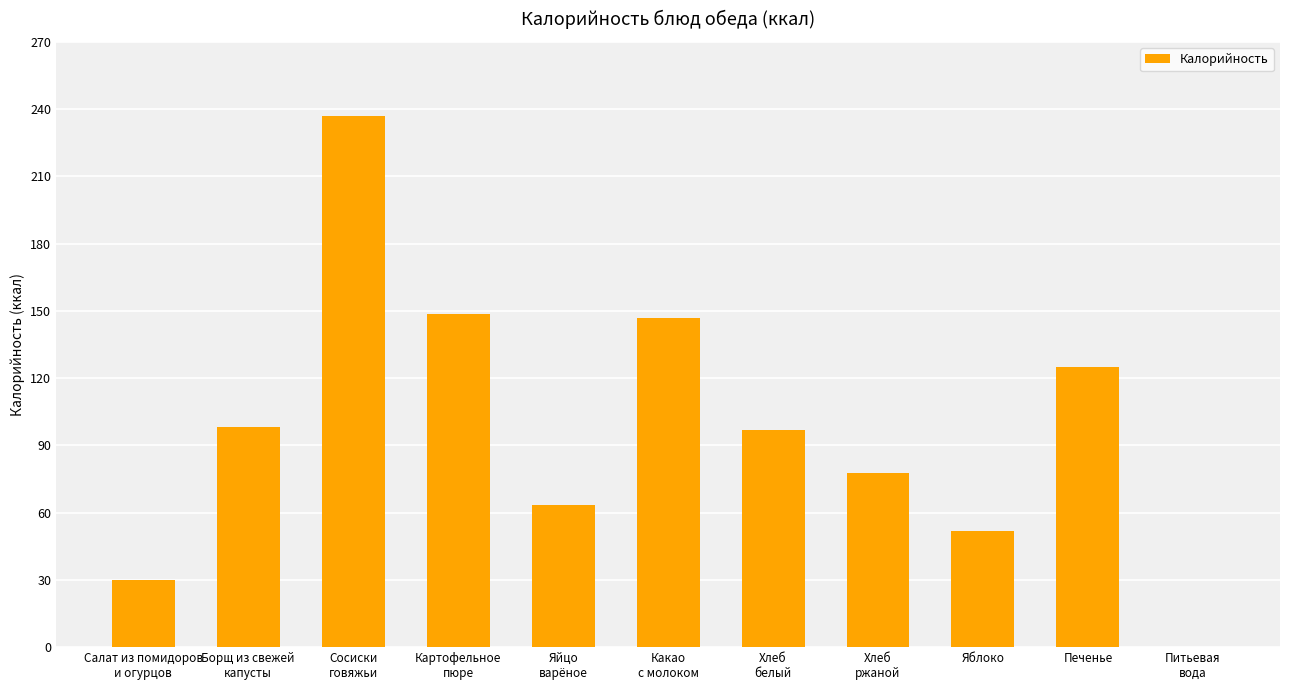

What is the sum of all values?

1075.9